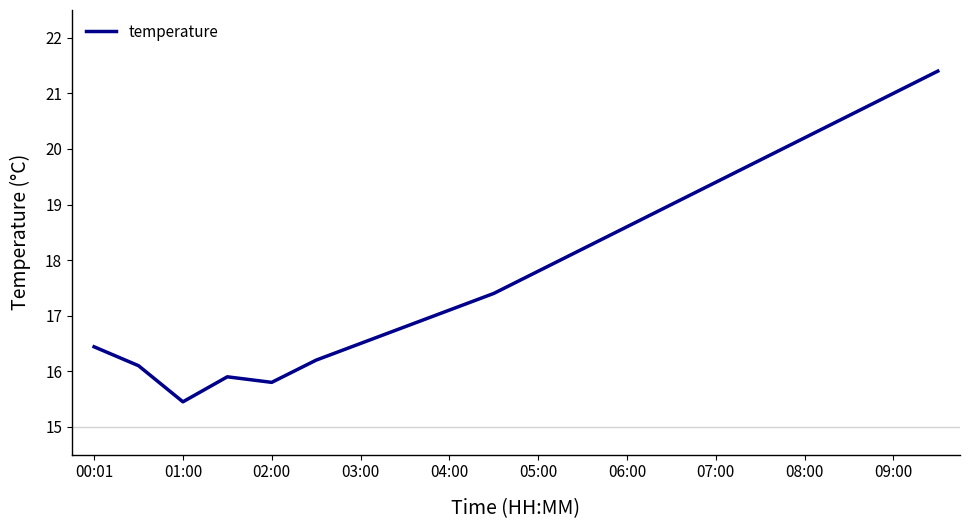

What is the maximum value shown in the chart?

21.4